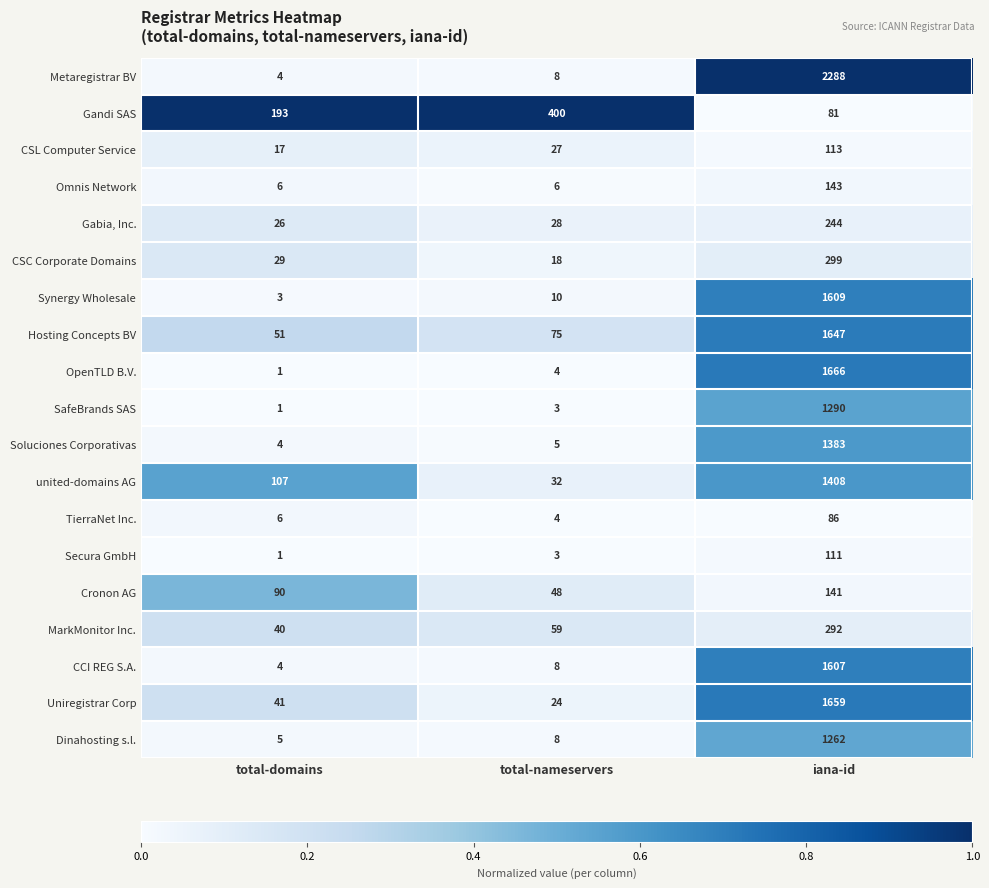

What is the total value across all series at total-nameservers?

770